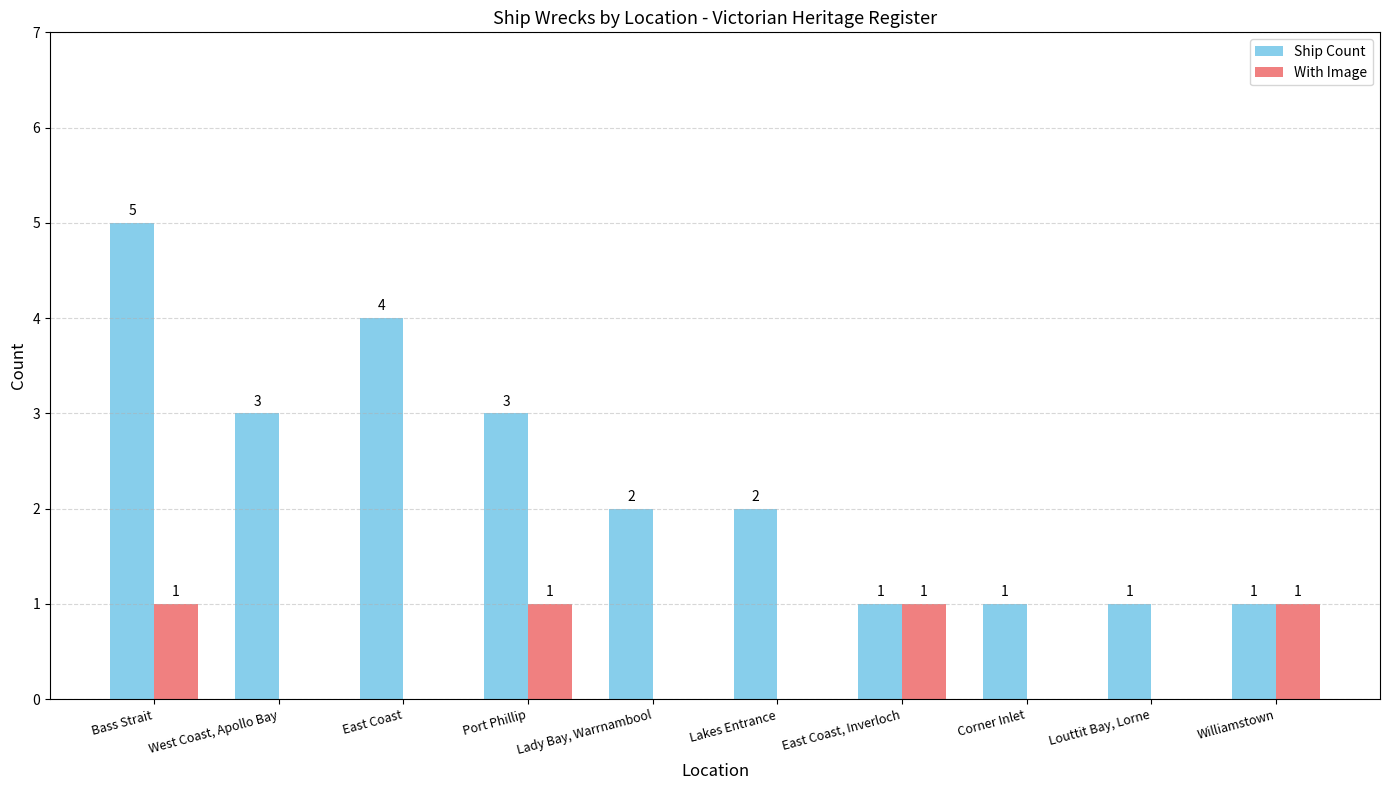

What is the sum of all Ship Count values?

23